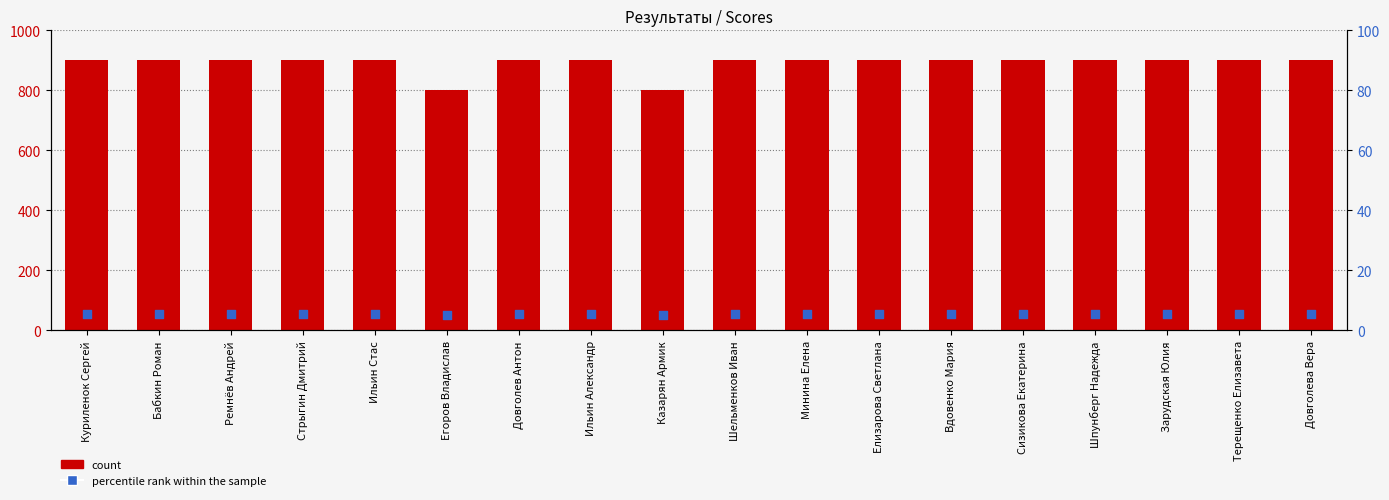

Which series contains the highest Y value?

count